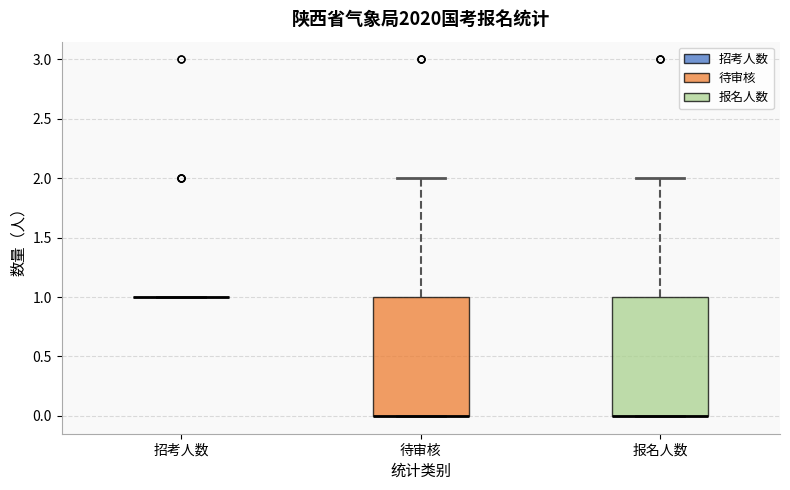

Reading left to right, transcribe this box plot: for each box, give where its median line is, the range the box spans, and where its two whiskers end, as read against the y-axis. The values are not printed on the chart, so give them approximately, as read against the axis.

招考人数: box collapsed to a line at 1, whiskers 1 to 1
待审核: median 0 (drawn on the box's lower edge), box 0 to 1, whiskers 0 to 2
报名人数: median 0 (drawn on the box's lower edge), box 0 to 1, whiskers 0 to 2